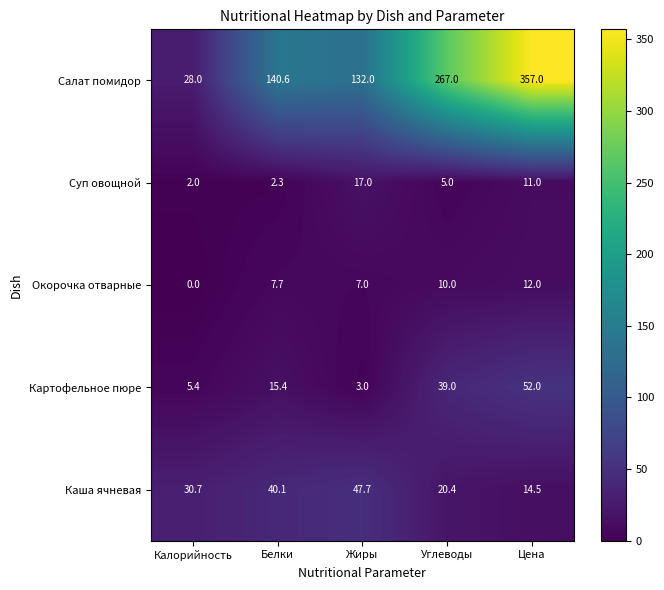

Where does the Каша ячневая series first go above 30?

Калорийность